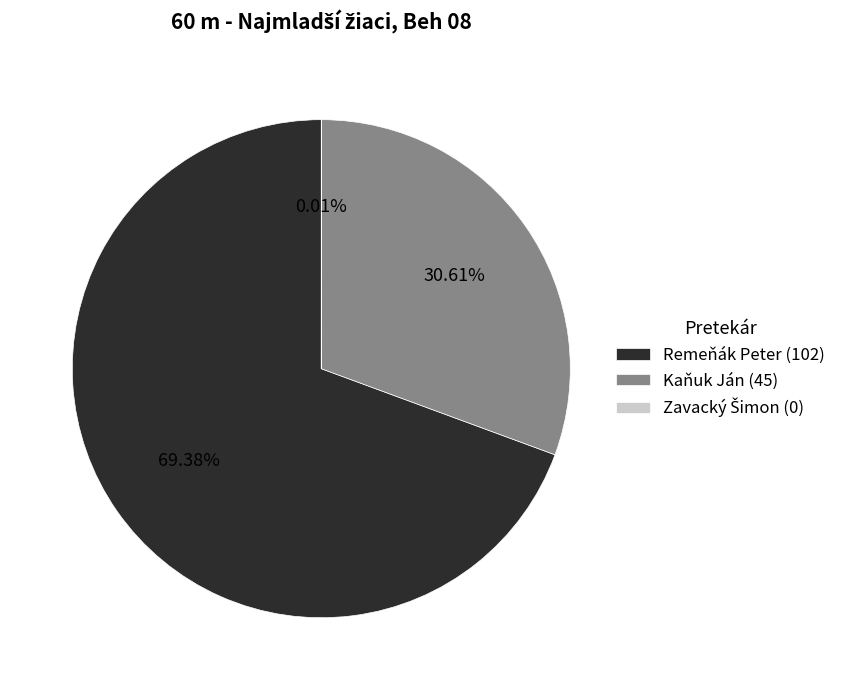

Do Remeňák Peter (102) and Kaňuk Ján (45) together represent more than half of the pie?

Yes